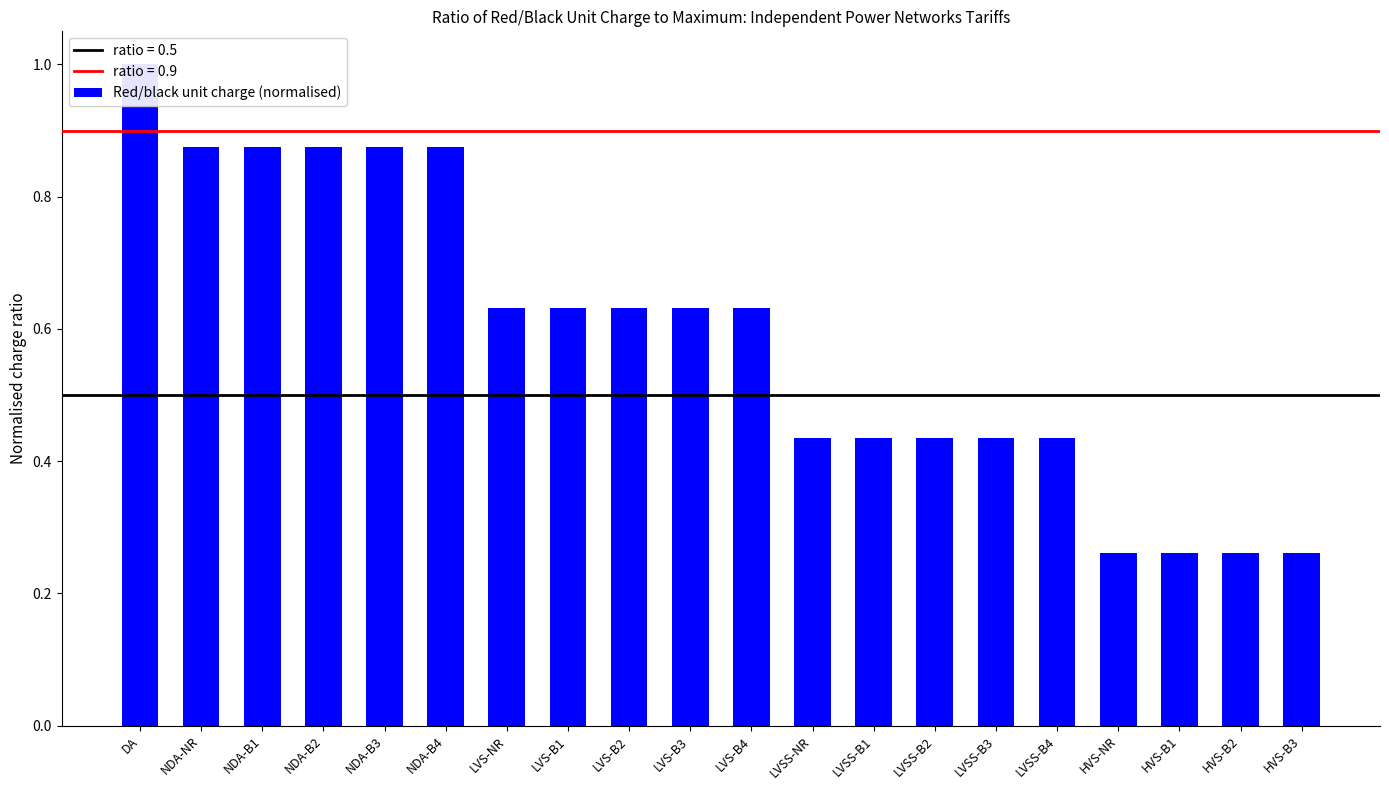

What position from the left is NDA-B3?

5